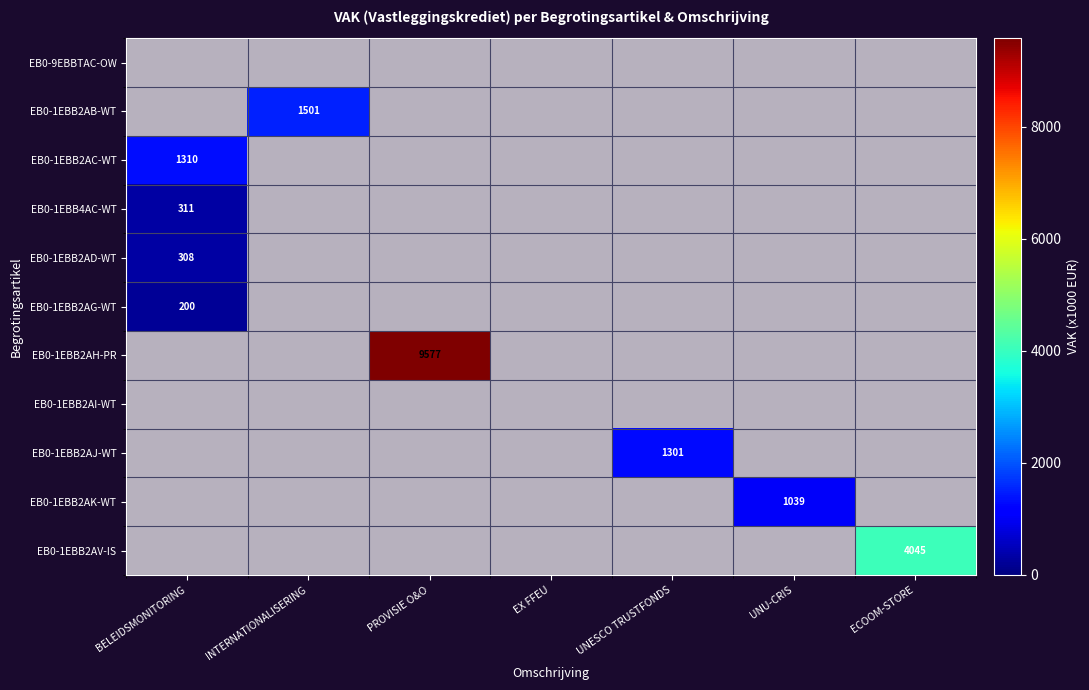

What is the difference between the maximum and minimum values in the EB0-1EBB2AB-WT series?

1501